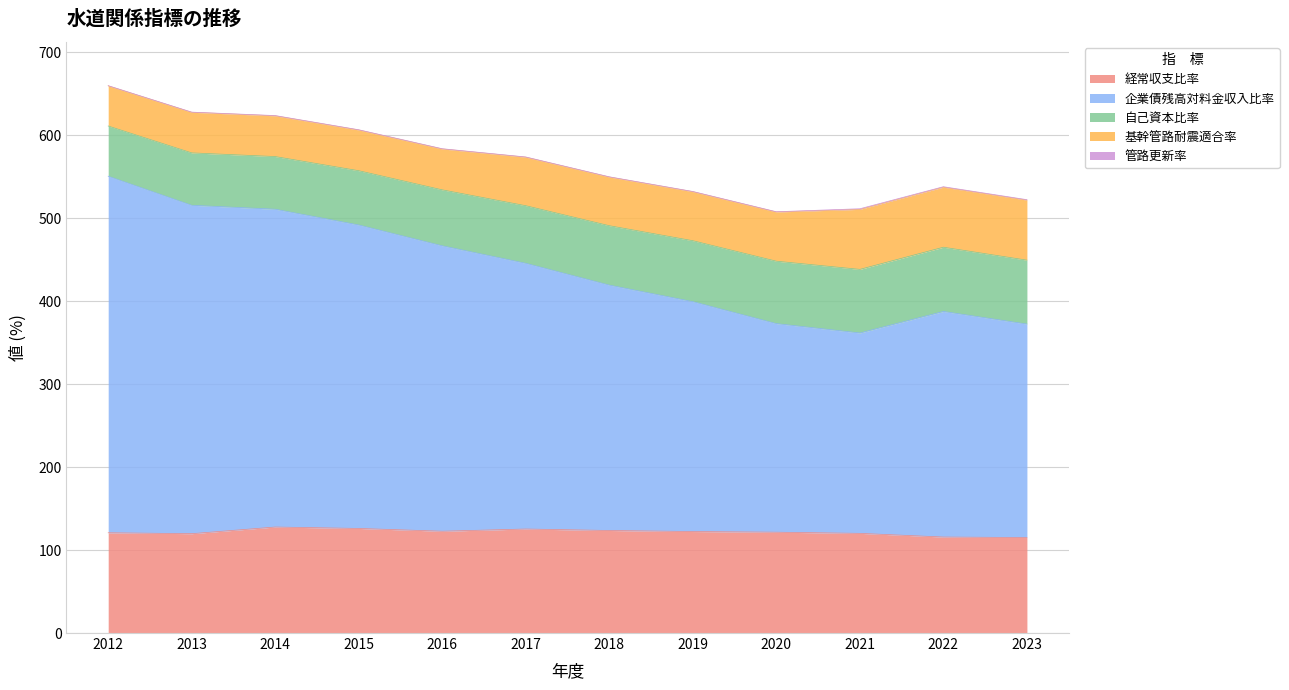

True or false: 経常収支比率 has a value of 196.7 at 2022.

False